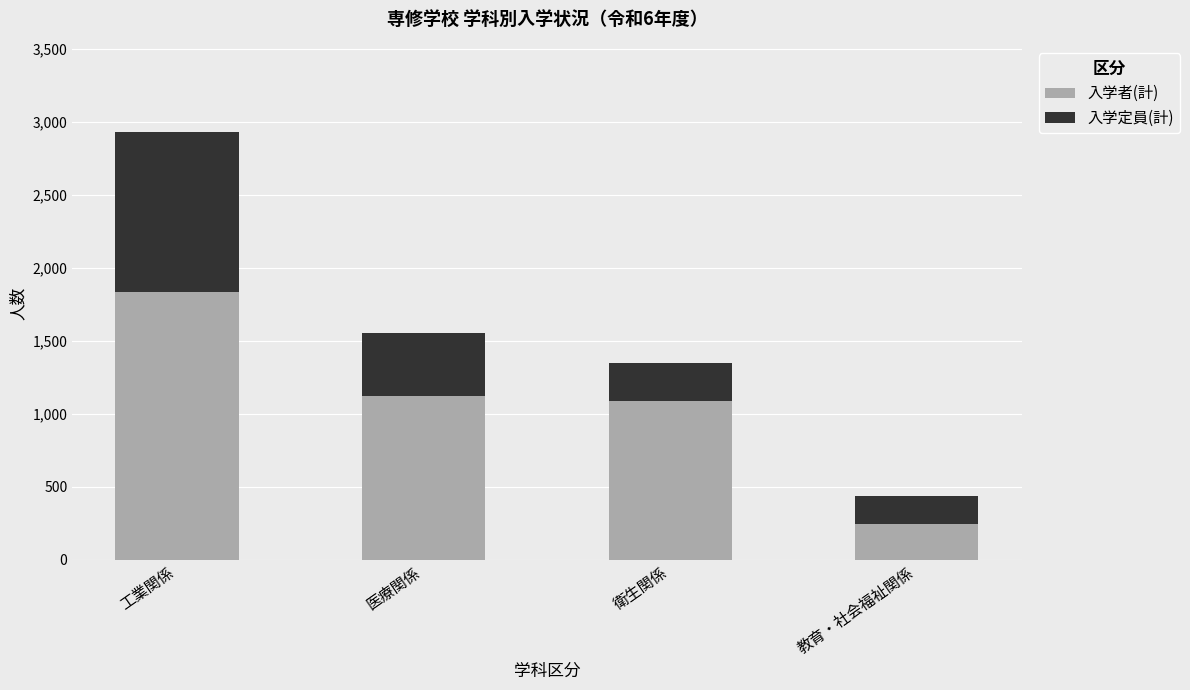

Are the bars grouped side by side (vs. stacked)?

No